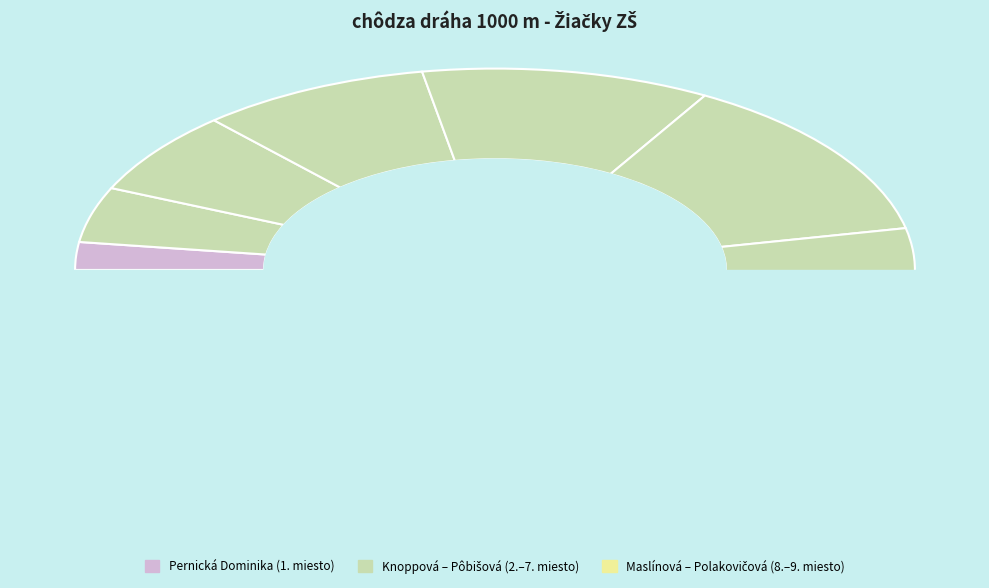

Count the number of slices in the pie.

9